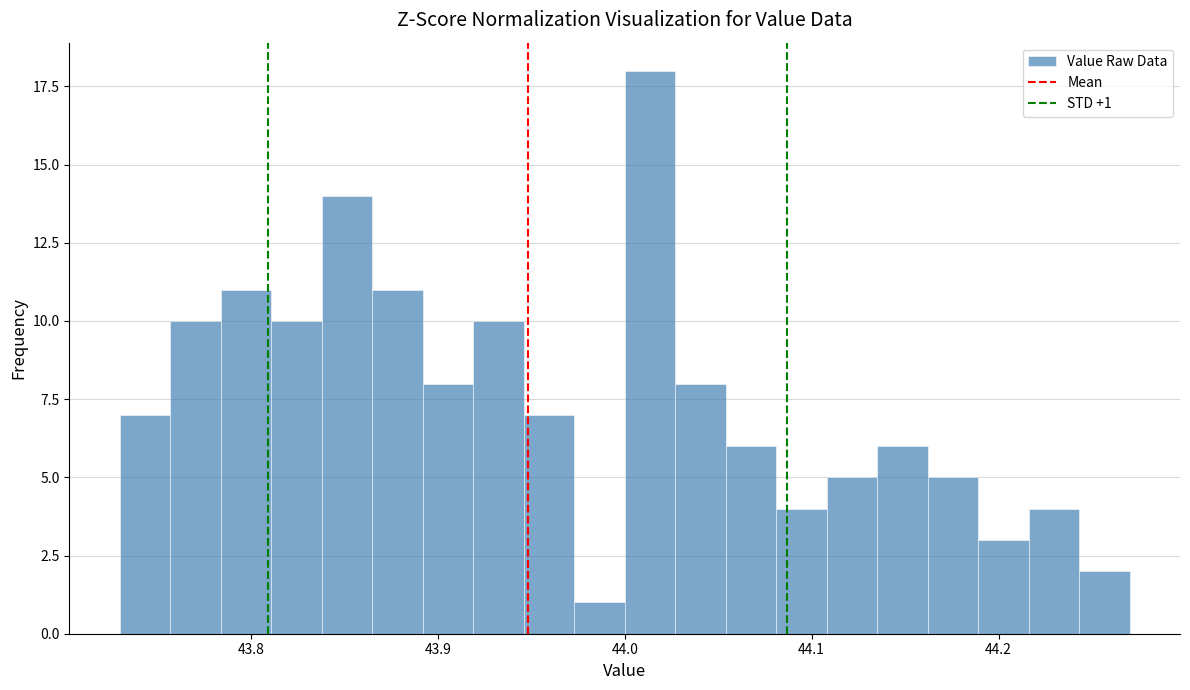

Read against the x-axis, roughly where is the centre of the tallest bar?

44.01